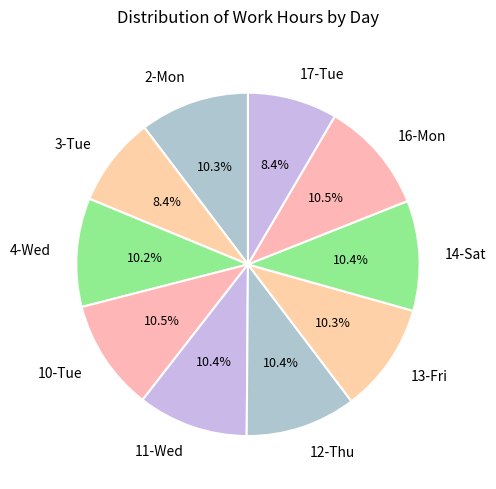

Is there a majority slice in this chart?

No